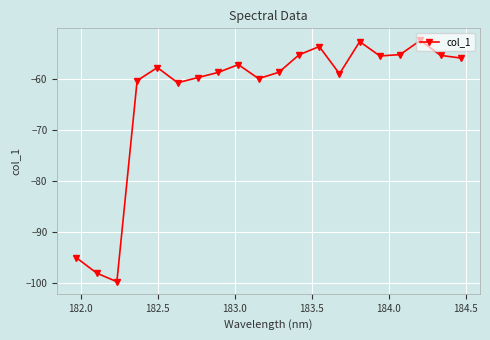

True or false: there are more than 1 points higher than both neighbors.

True